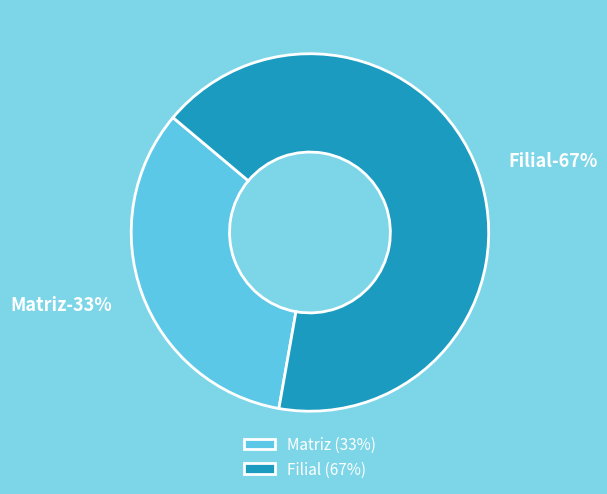

The Filial slice represents 61% of the pie. True or false?

False